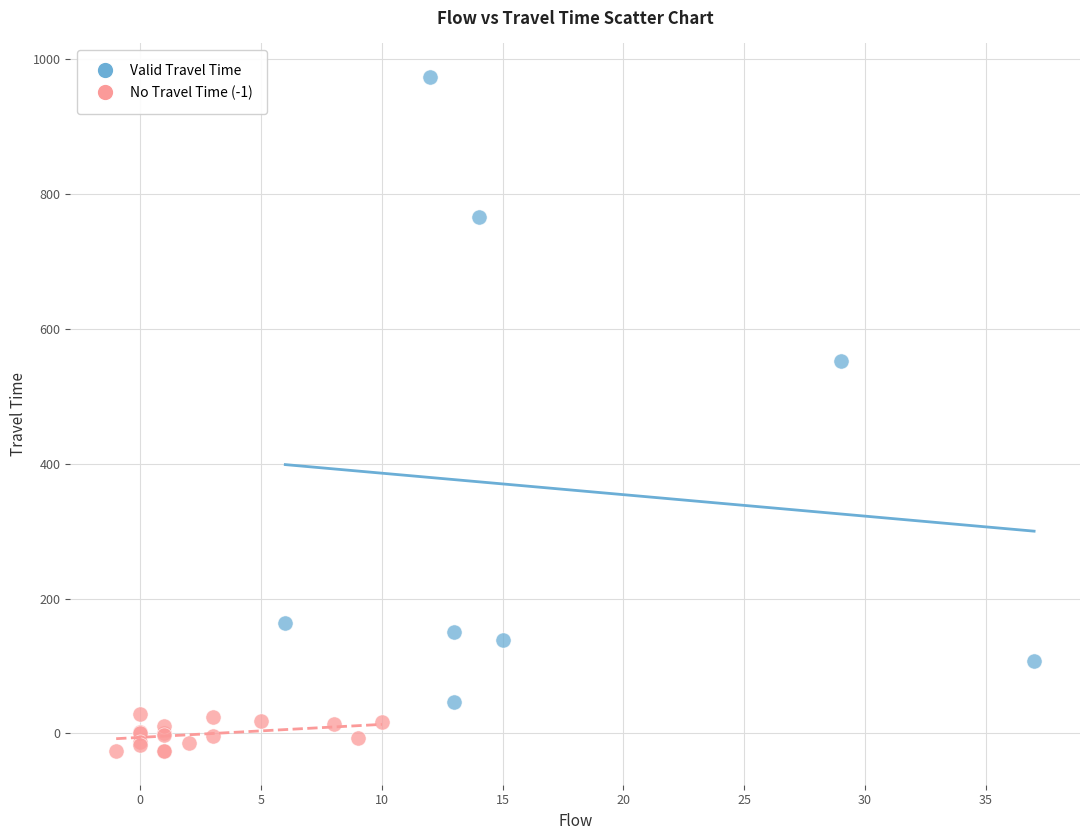

What are all the series names shown in the legend?

Valid Travel Time, No Travel Time (-1)